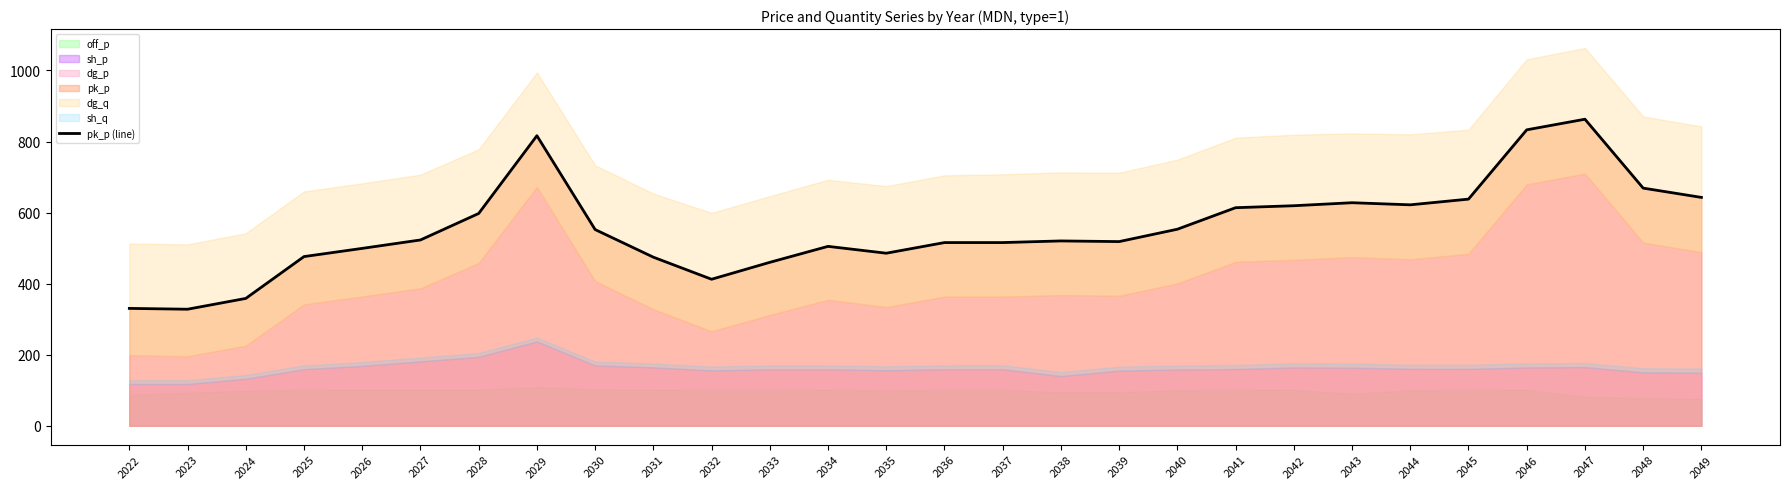

How many lines are shown in the chart?

1